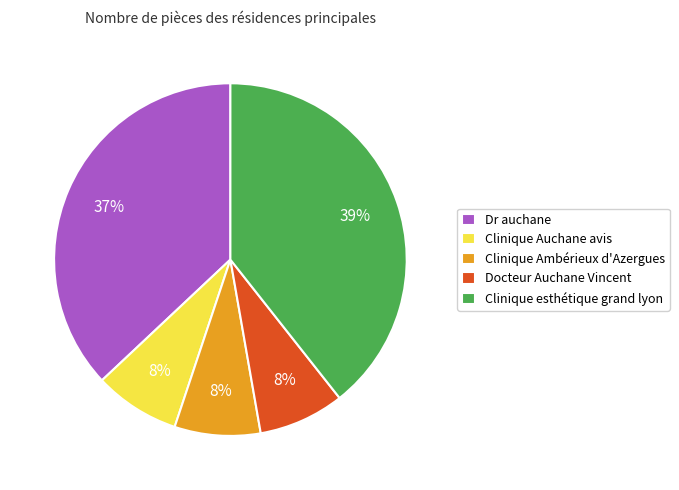

To the nearest percent, what percentage of the pie is Clinique esthétique grand lyon?

39%